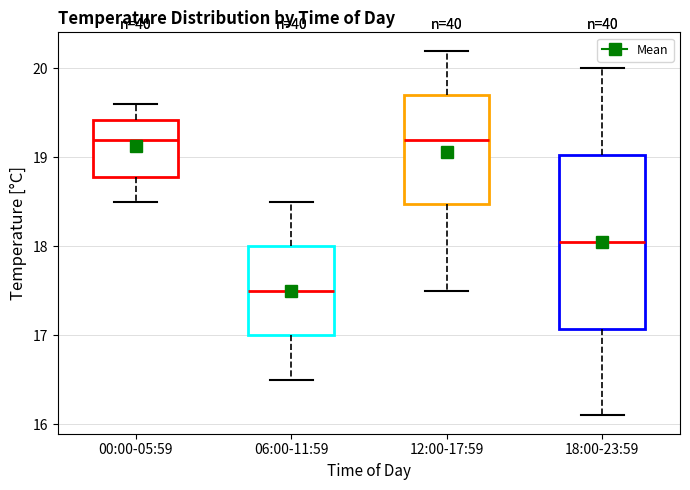

Where is the upper edge of the box for 06:00-11:59 on the y-axis? The values are not printed on the chart, so give them approximately, as read against the axis.

18.0